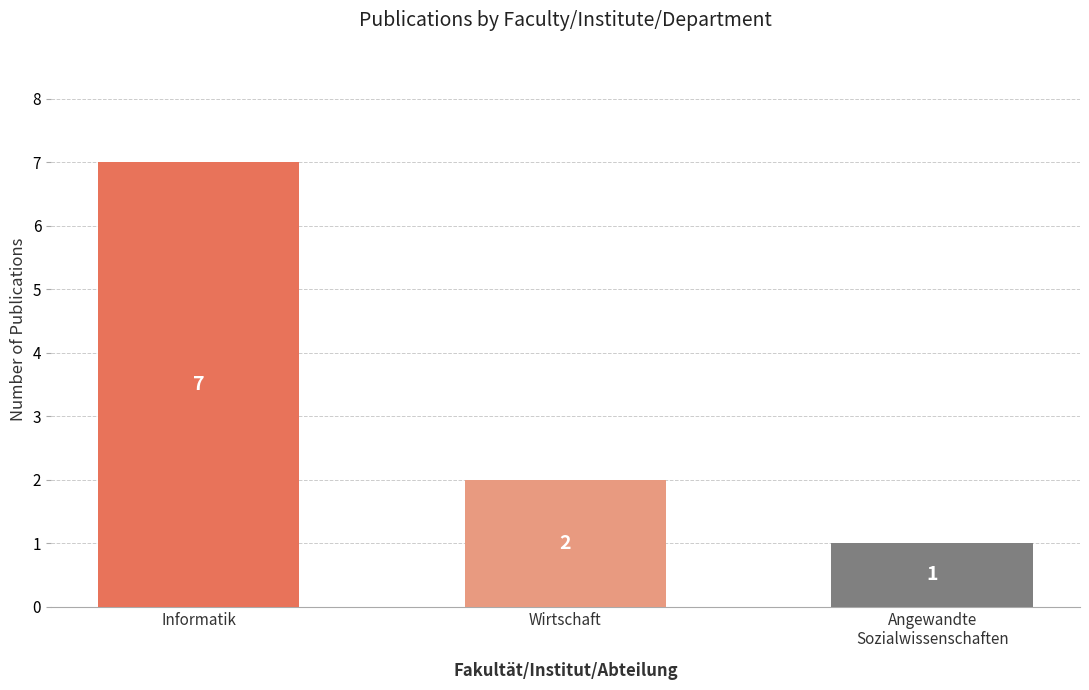

Reading left to right, what are all the values shown in this chart?

Informatik=7	Wirtschaft=2	Angewandte
Sozialwissenschaften=1